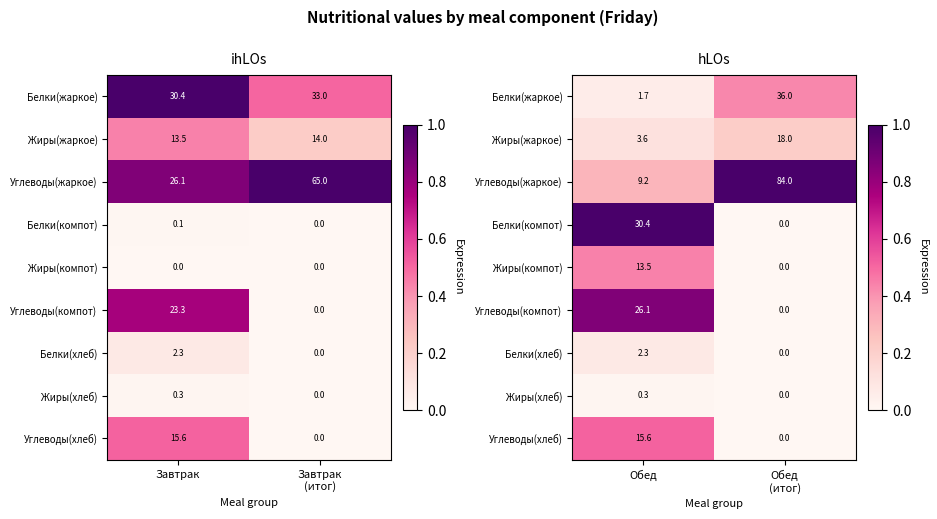

Which label corresponds to the smallest value in the chart?

Обед (итог)